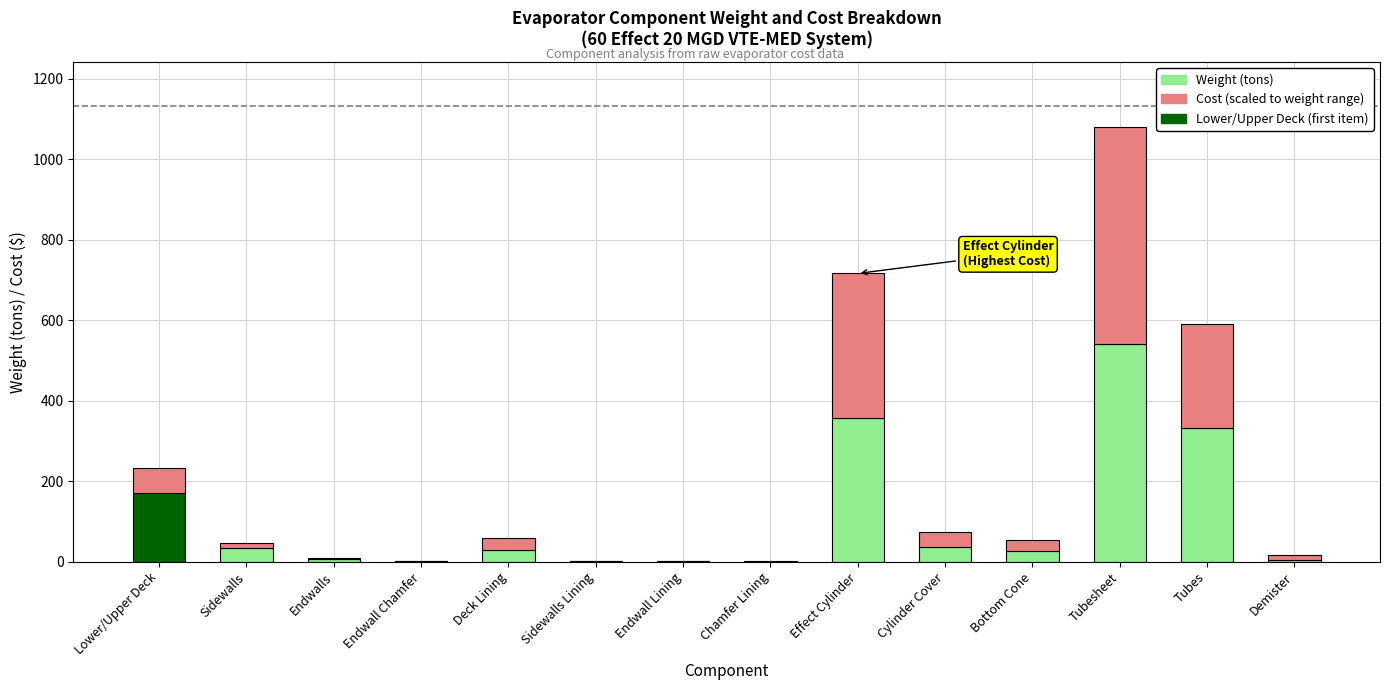

What is the total value across all series at Tubesheet?

1080.0